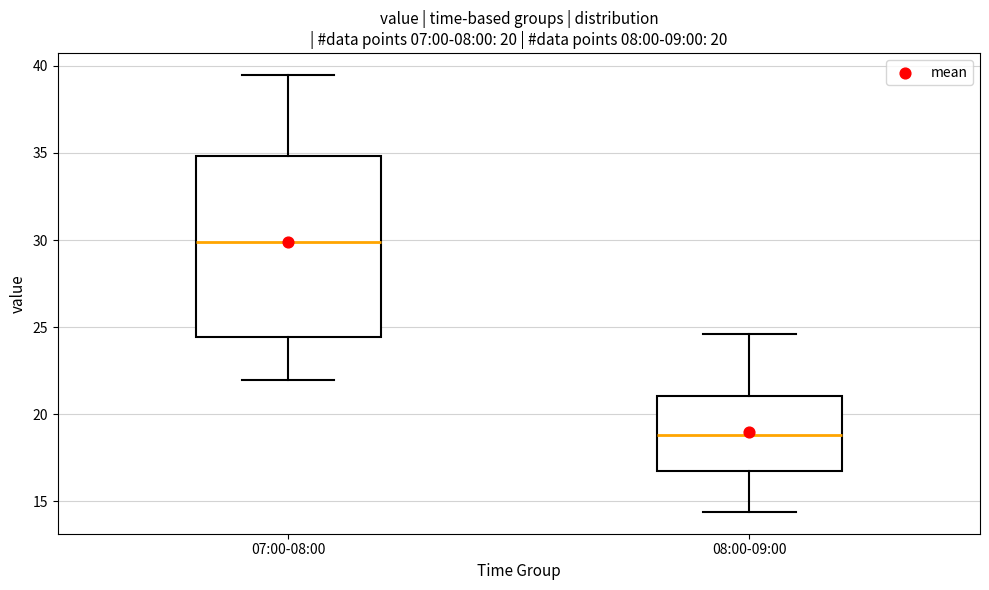

Where is the lower edge of the box for 08:00-09:00 on the y-axis? The values are not printed on the chart, so give them approximately, as read against the axis.

17.0